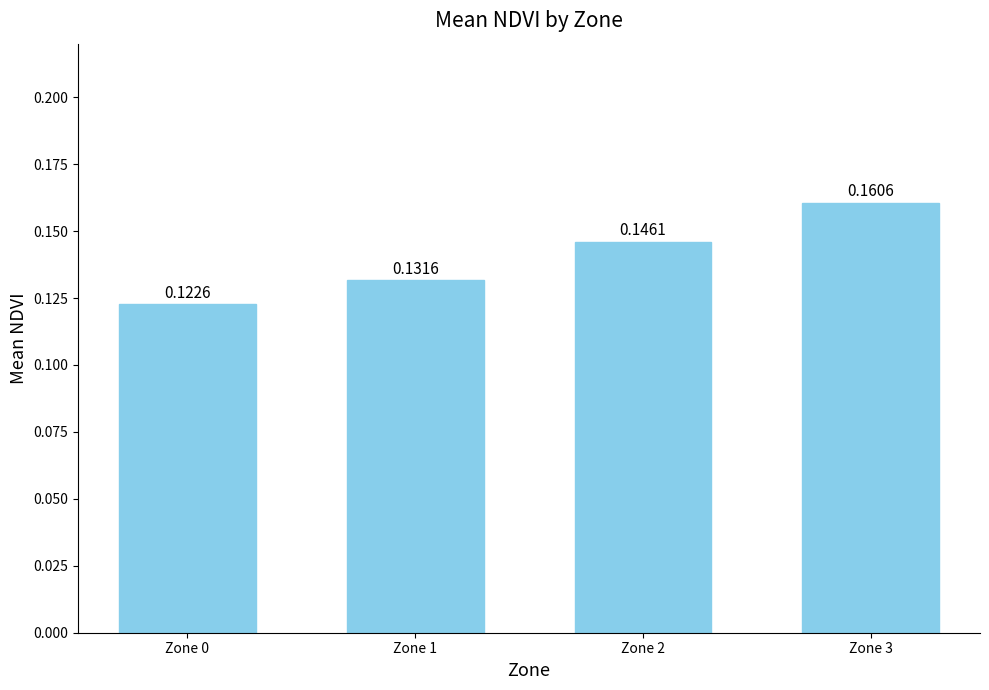

Between Zone 0 and Zone 3, which is larger?

Zone 3